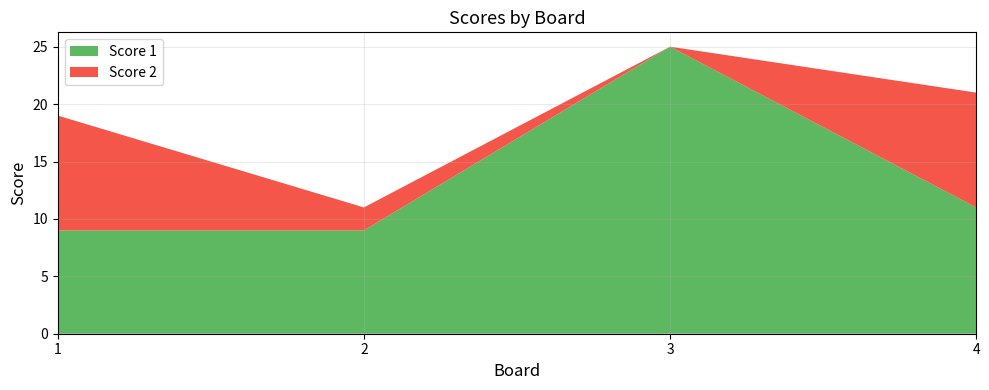

Reading left to right, what are all the values shown in this chart?

Score 1: 9	9	25	11
Score 2: 10	2	0	10